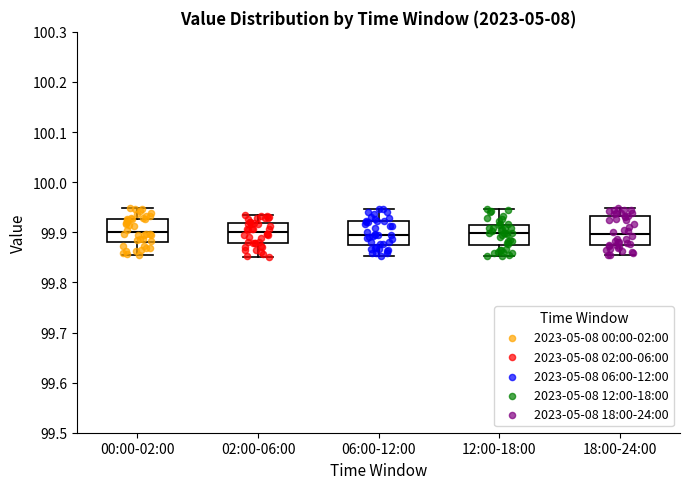

Which box is the tallest, from its lower edge to its upper edge?

18:00-24:00